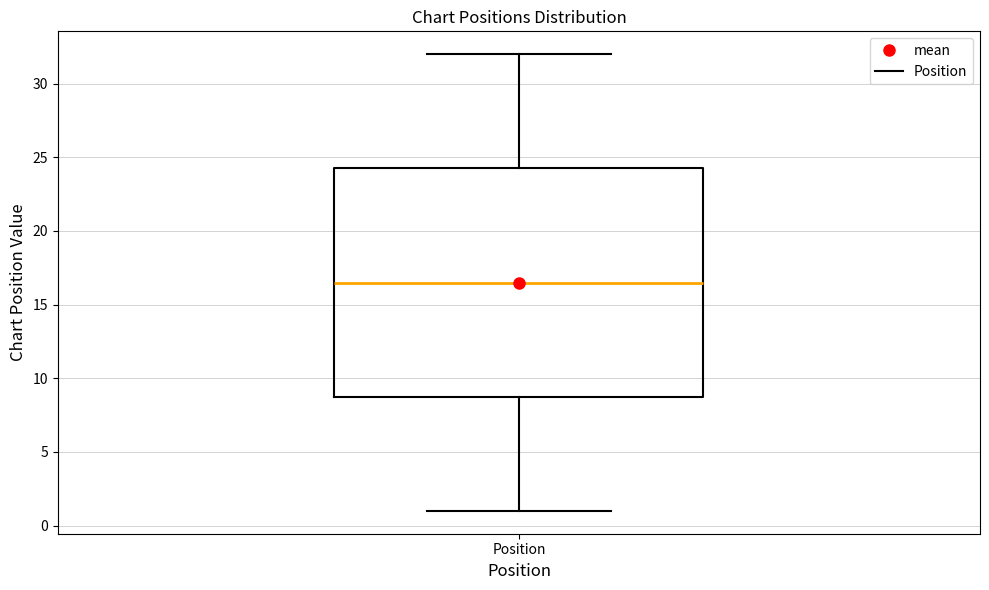

Transcribe this box plot: give where the median line is, the range the box spans, and where the two whiskers end, as read against the y-axis. The values are not printed on the chart, so give them approximately, as read against the axis.

median 16.5, box 9.0 to 24.5, whiskers 1.0 to 32.0